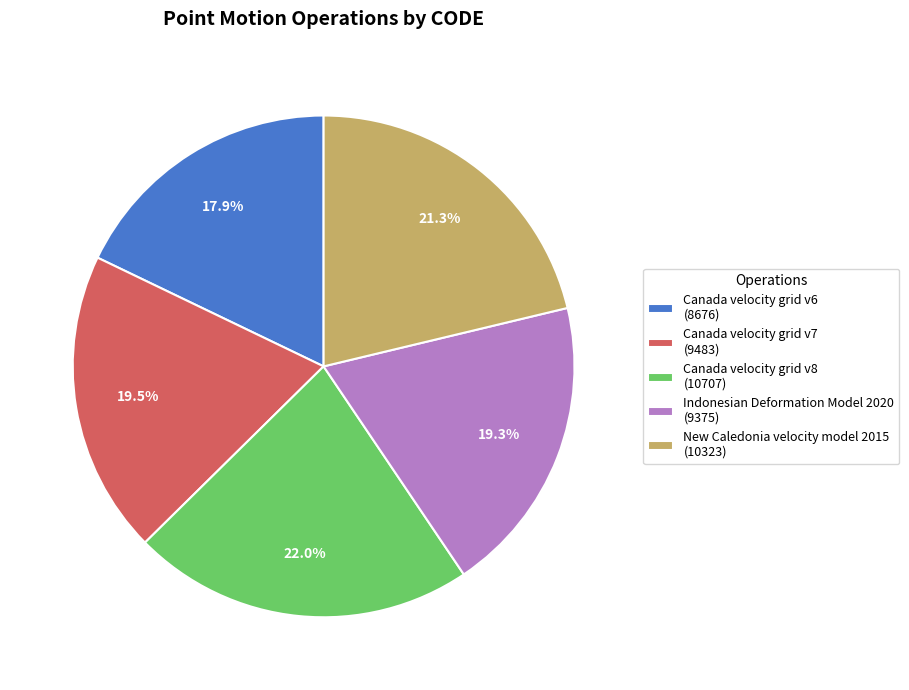

To the nearest percent, what is the combined percentage of Indonesian Deformation Model 2020 and New Caledonia velocity model 2015?

41%